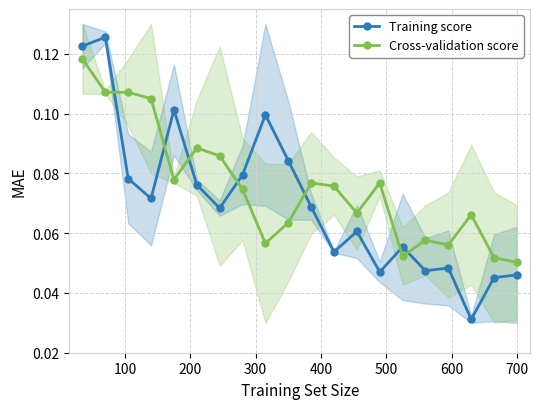

What is the value of the Cross-validation score point at the 4th from the left?

0.1